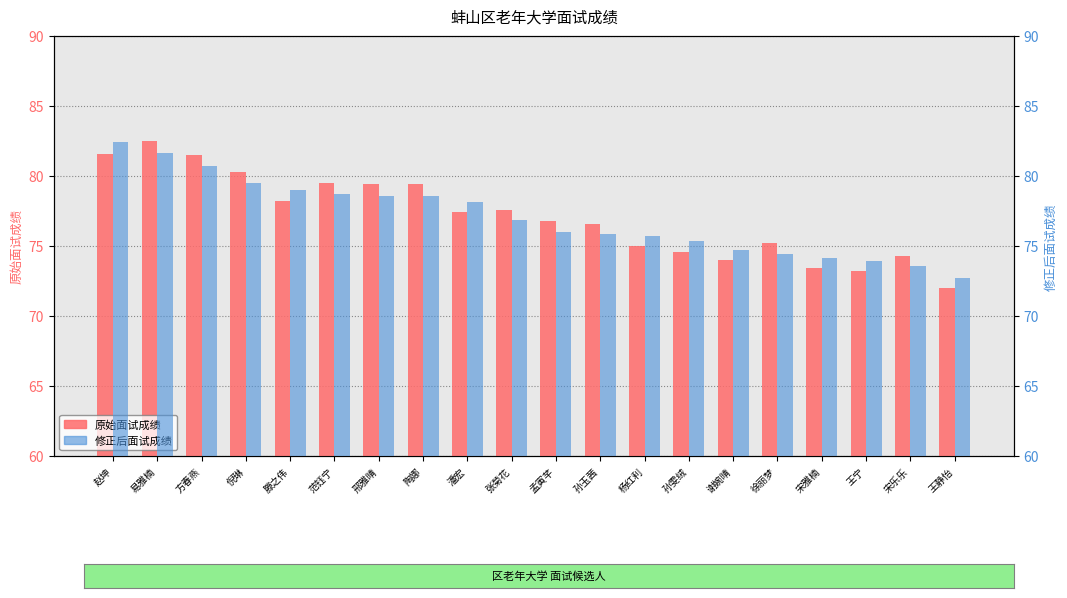

How many series are shown in this chart?

2